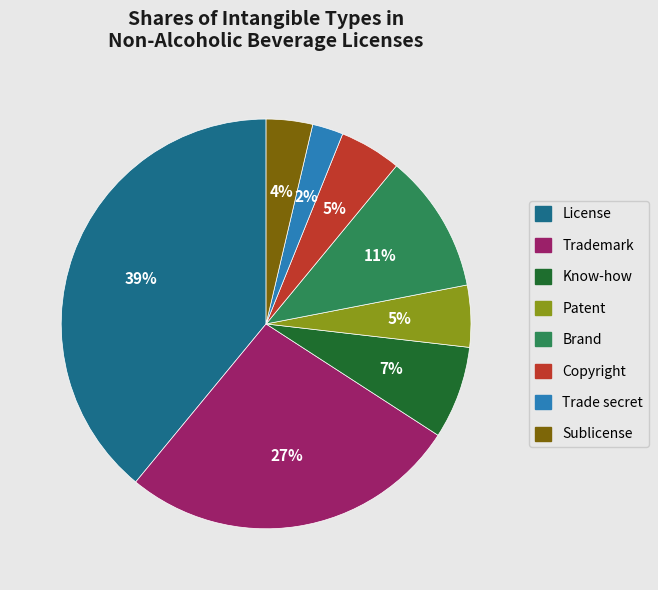

To the nearest percent, what is the average slice percentage?

12%